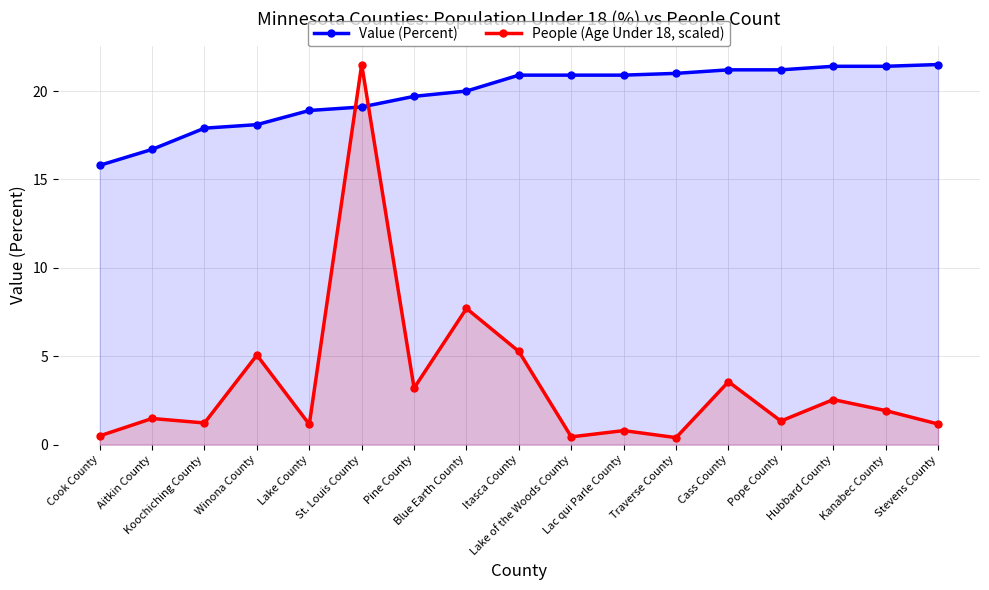

Is it true that Value (Percent) equals 36.5 at Lake of the Woods County?

False